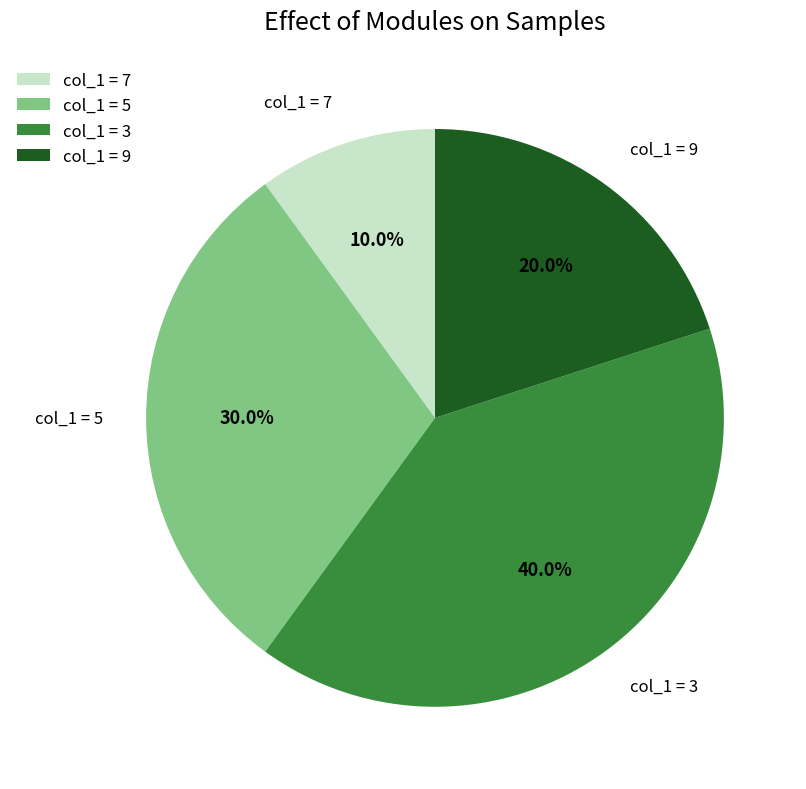

What percentage is NOT represented by col_1 = 9?

80.0%